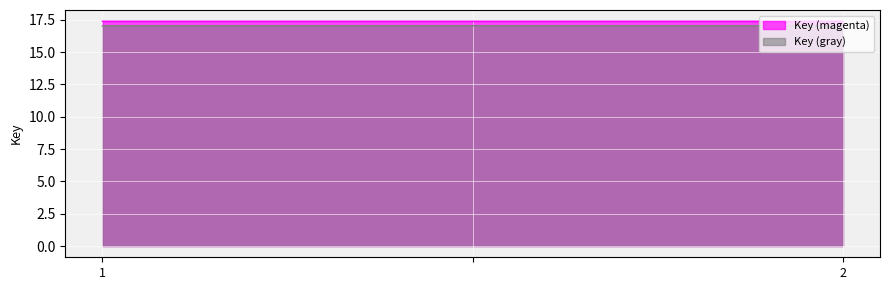

Reading left to right, extract all data points from this chart.

17.4	17.4	17.4